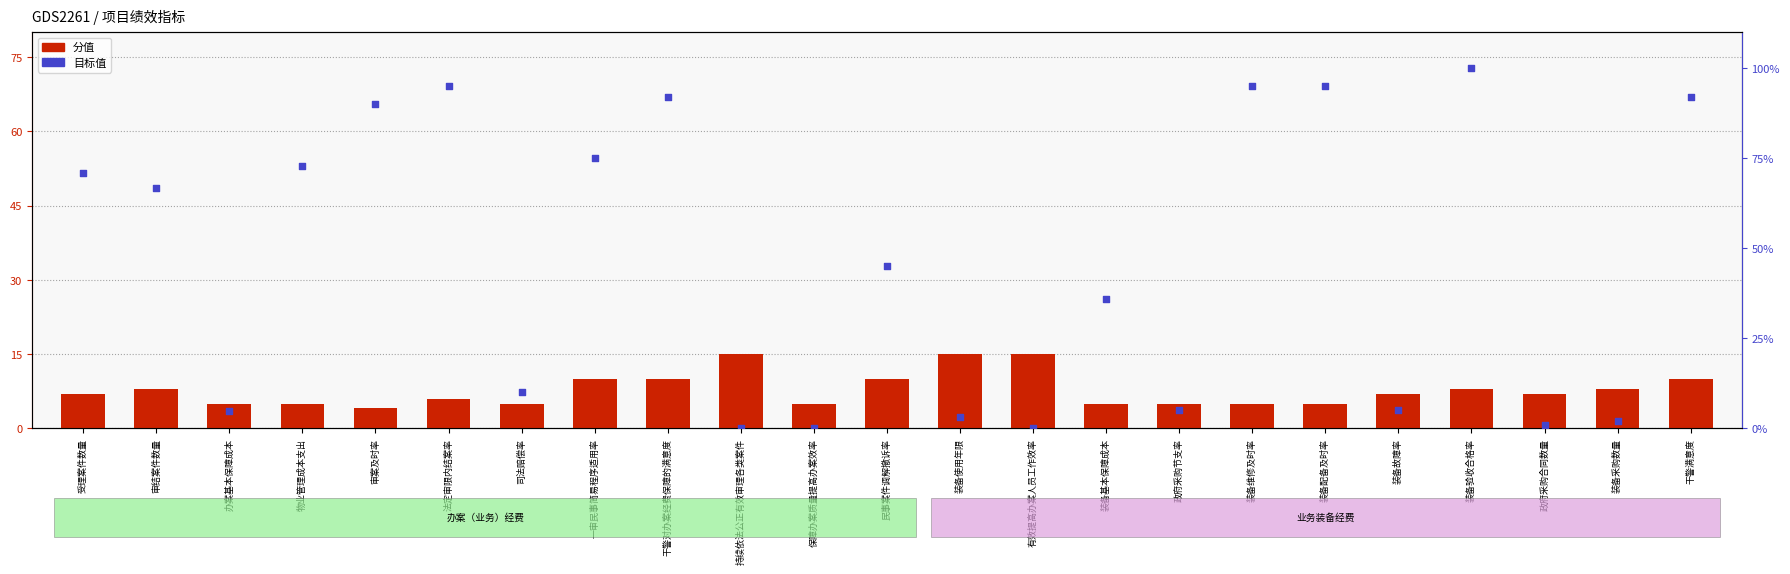

Is the value of 目标值（缩放） at 装备配备及时率 greater than the value of 分值 at 法定审限内结案率?

Yes